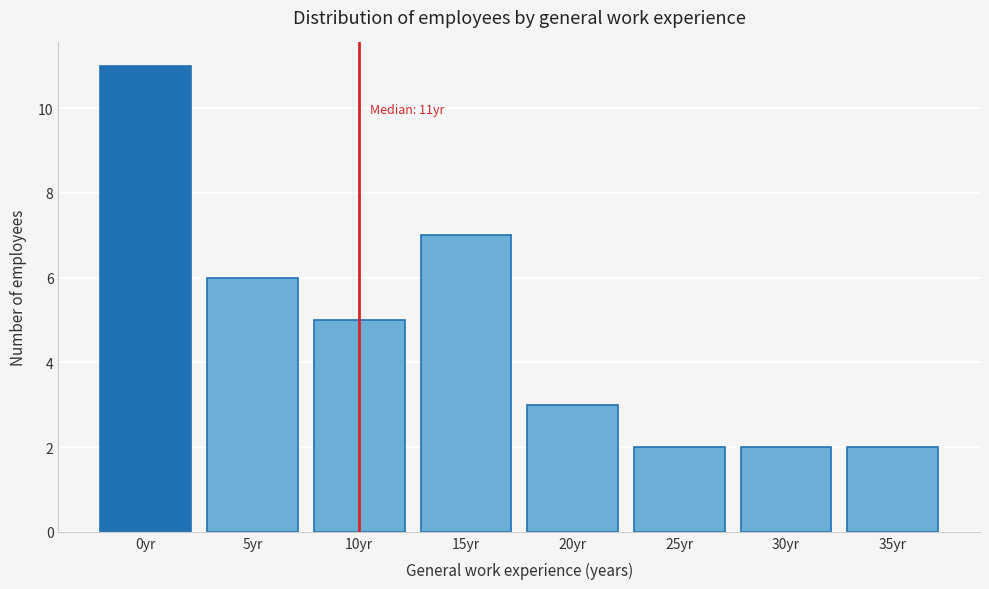

Reading right to left, list all the values displayed in this chart.

2	2	2	3	7	5	6	11